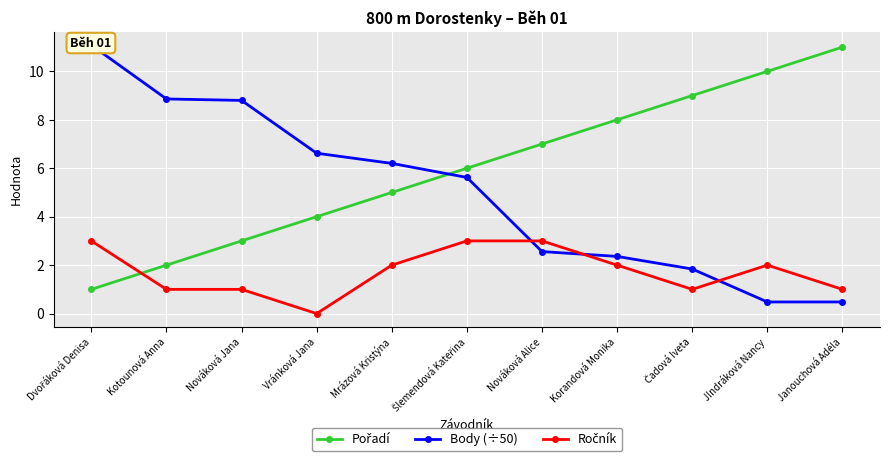

How many lines are shown in the chart?

3